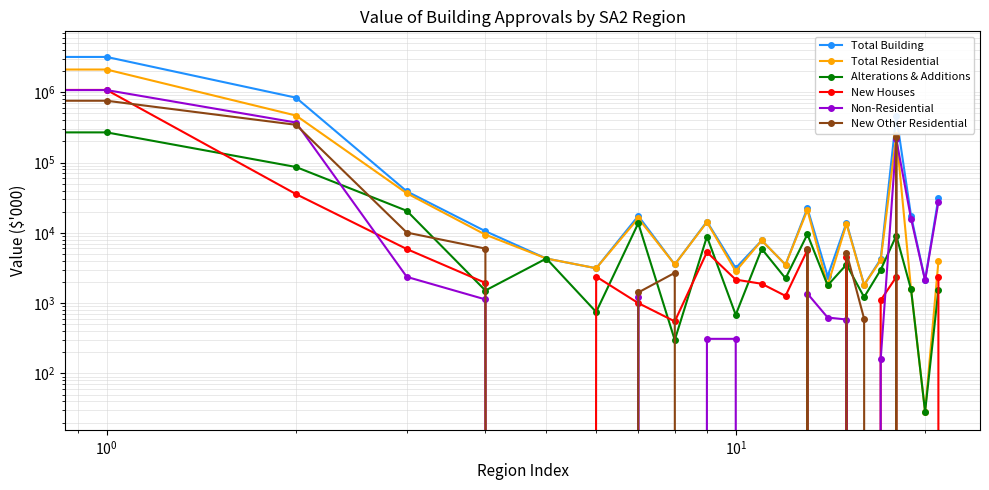

What is the label of the 4th point from the right?

18